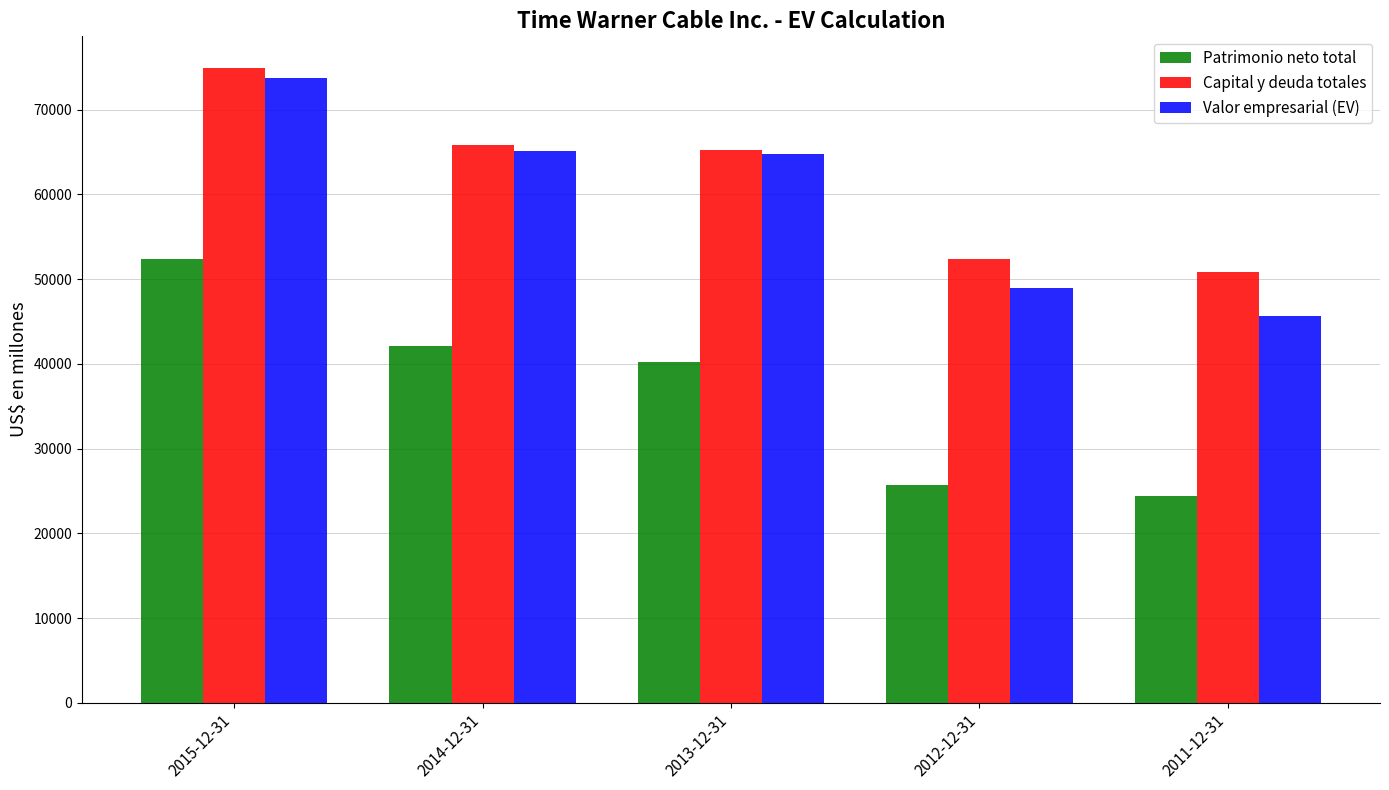

What is the greatest value displayed?

74908